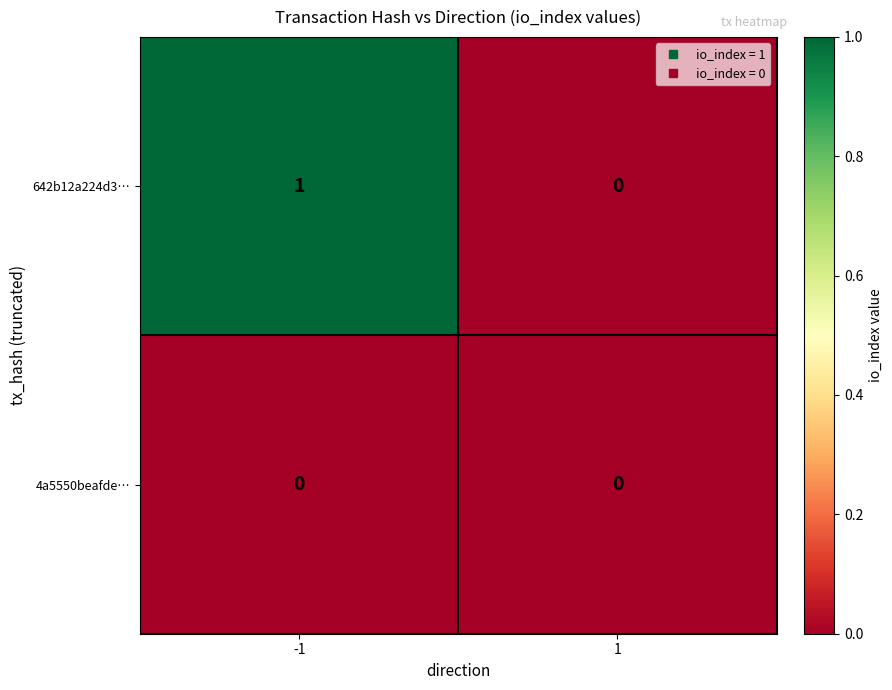

Which series has the widest spread of values?

642b12a224d3…